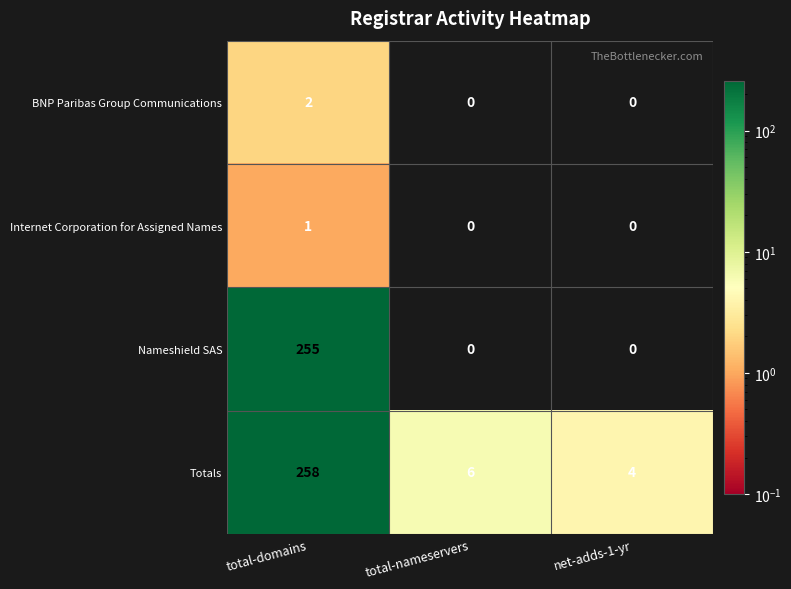

How many categories are shown in the chart?

3